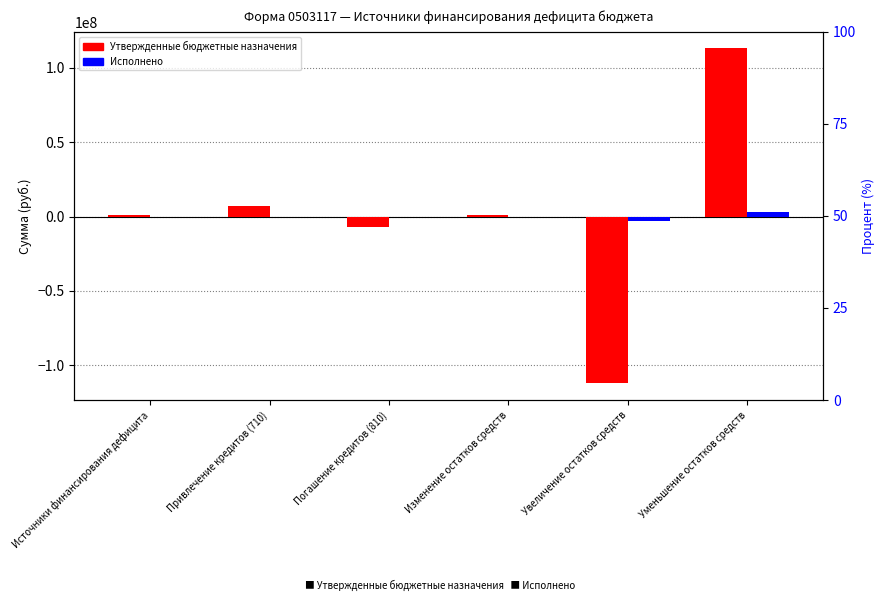

Reading right to left, extract all data points from this chart.

Утвержденные бюджетные назначения: Уменьшение остатков средств=113075396.7	Увеличение остатков средств=-112108929.3	Изменение остатков средств=966467.5	Погашение кредитов (810)=-7000000.0	Привлечение кредитов (710)=7000000.0	Источники финансирования дефицита=966467.5
Исполнено: Уменьшение остатков средств=3017721.9	Увеличение остатков средств=-3295543.6	Изменение остатков средств=-277821.7	Погашение кредитов (810)=0.0	Привлечение кредитов (710)=0.0	Источники финансирования дефицита=-277821.7